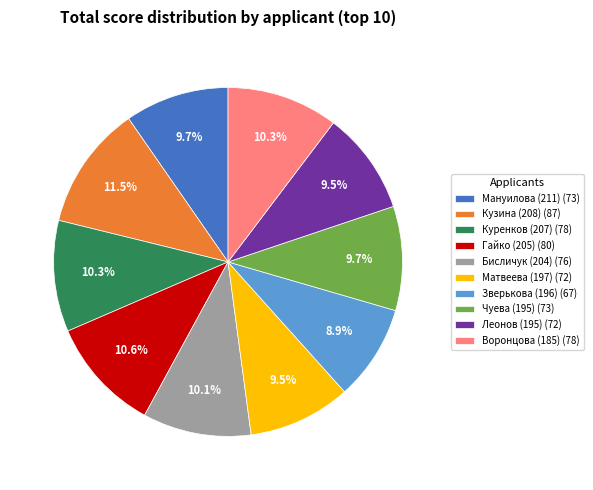

Is there any slice that represents more than half of the pie?

No